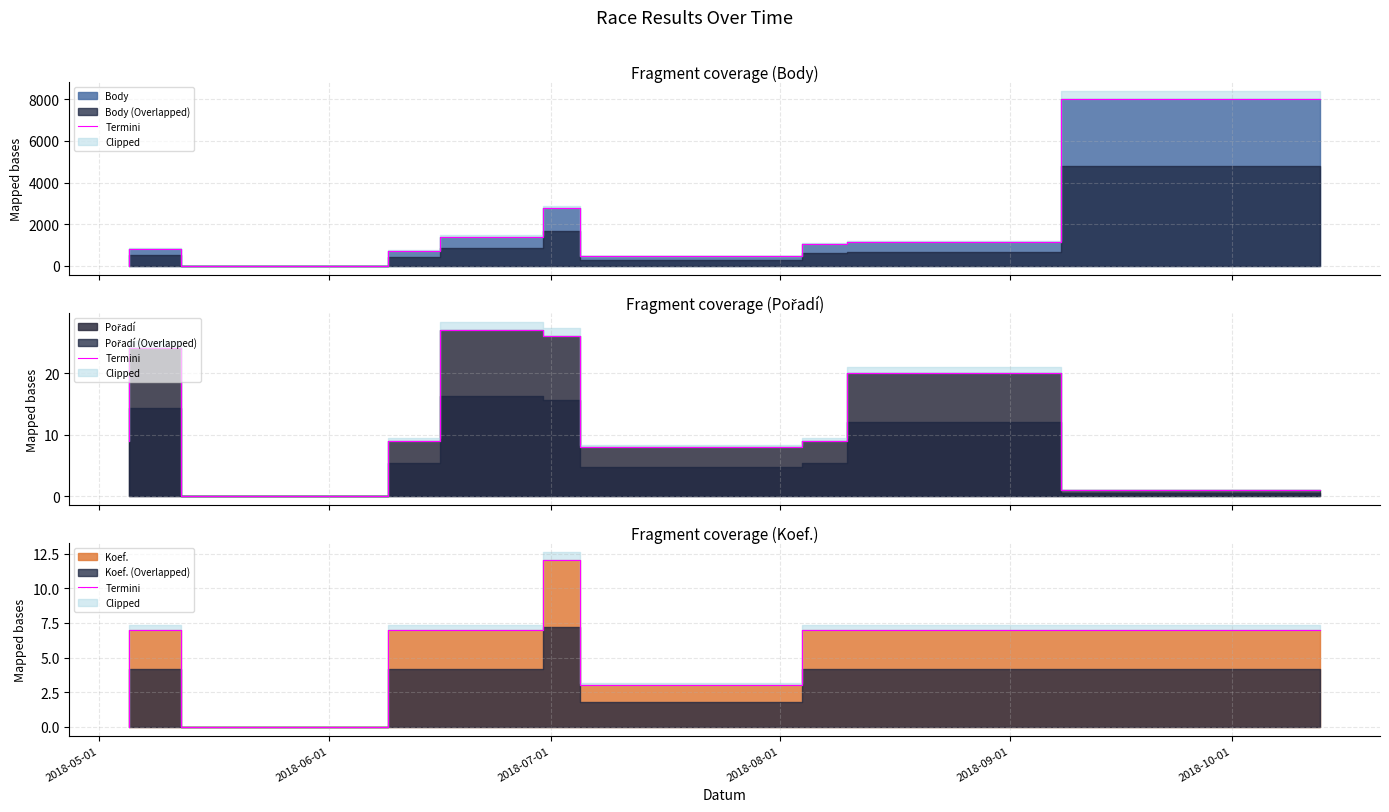

At which label is the value closest to 6?

2018-06-01